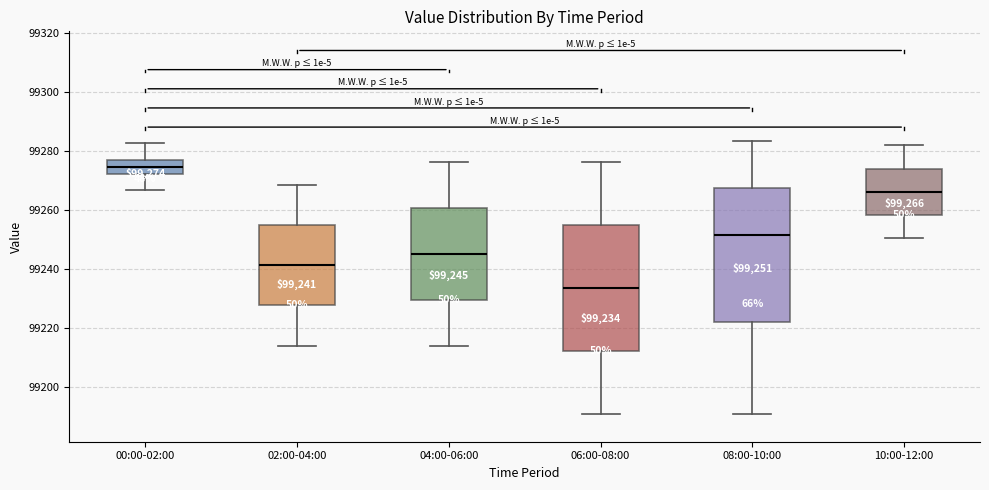

Which box's median line is the highest?

00:00-02:00